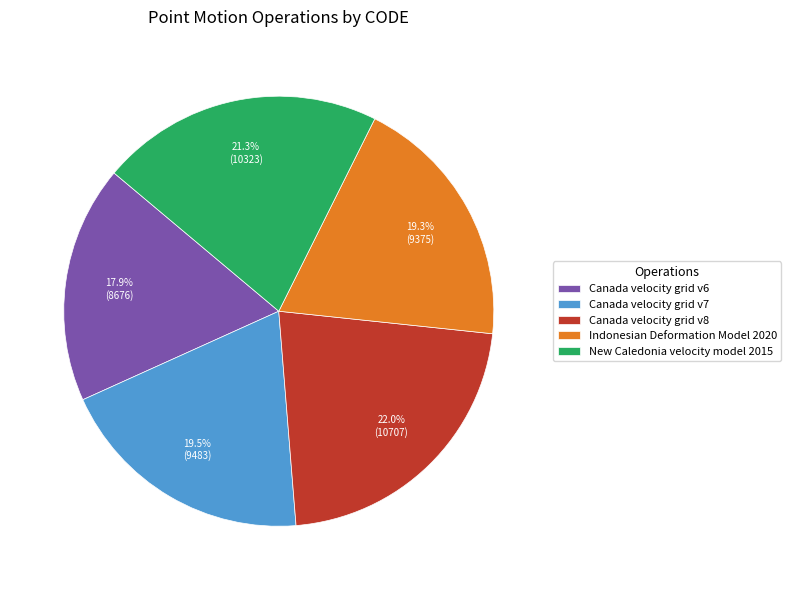

Is there a majority slice in this chart?

No